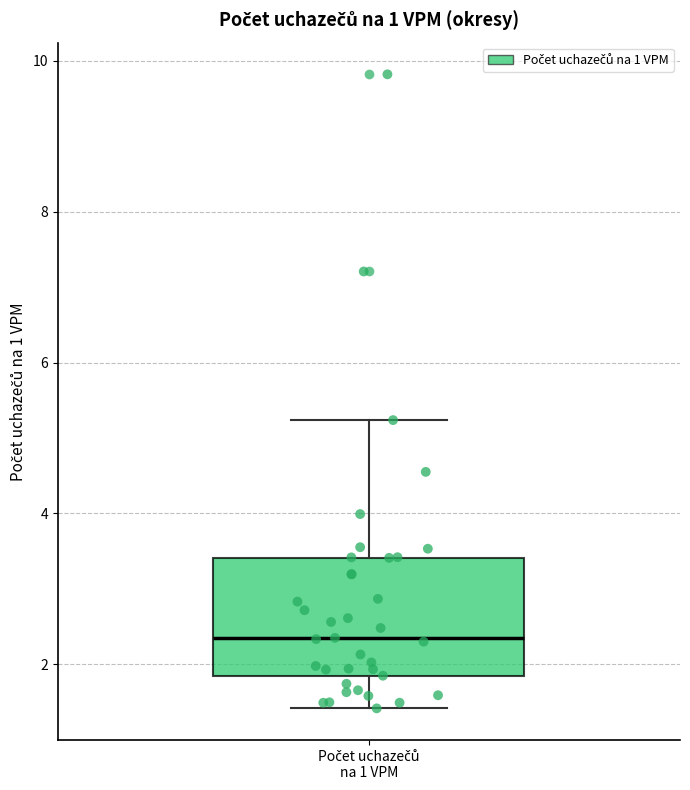

Read this box plot against the y-axis: the position of the median line, the range covered by the box, and the ends of both whiskers. The values are not printed on the chart, so give them approximately, as read against the axis.

median 2.4, box 1.8 to 3.4, whiskers 1.4 to 5.2